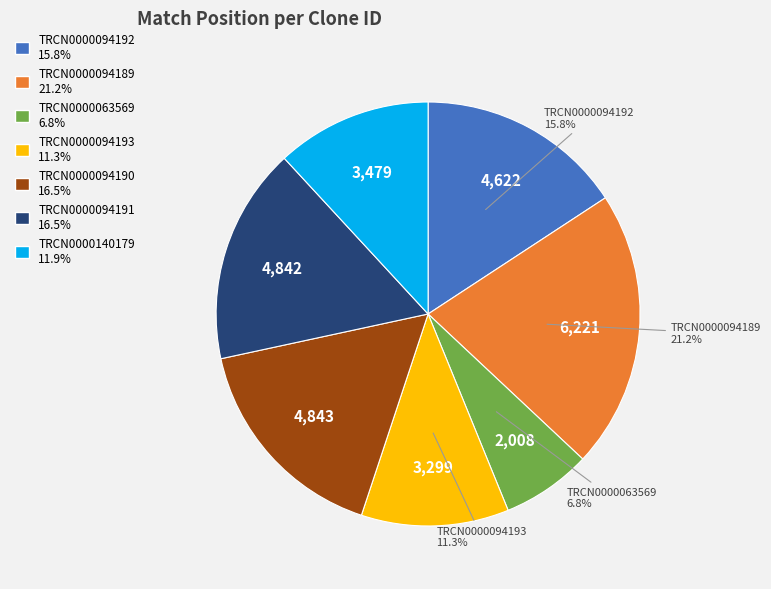

How many slices are in this pie chart?

7